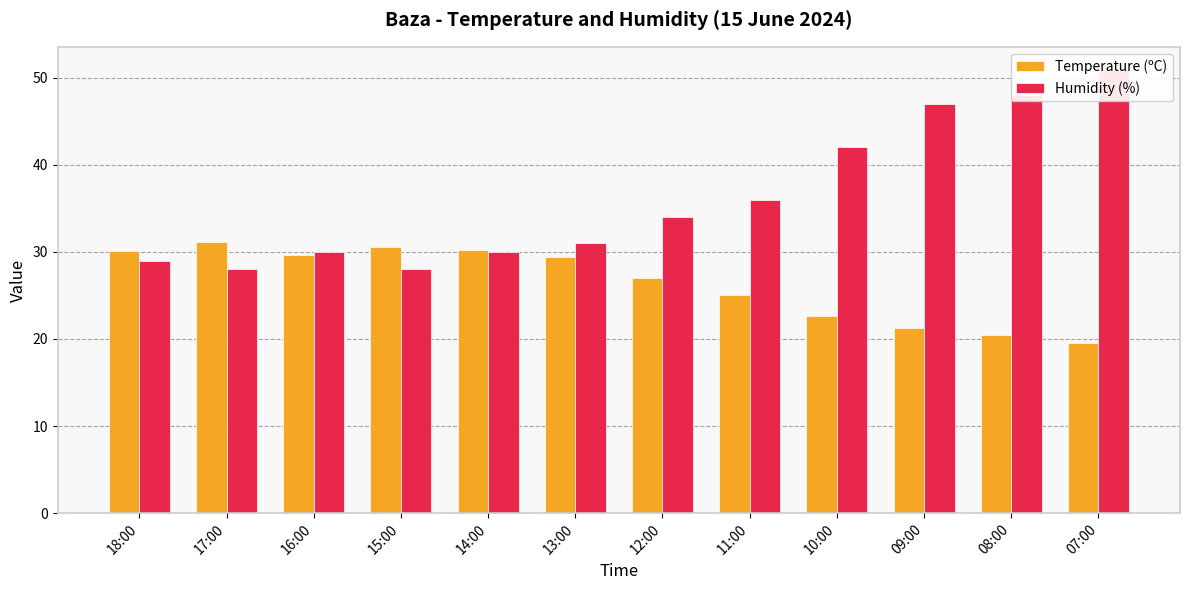

What position from the left is 15:00?

4